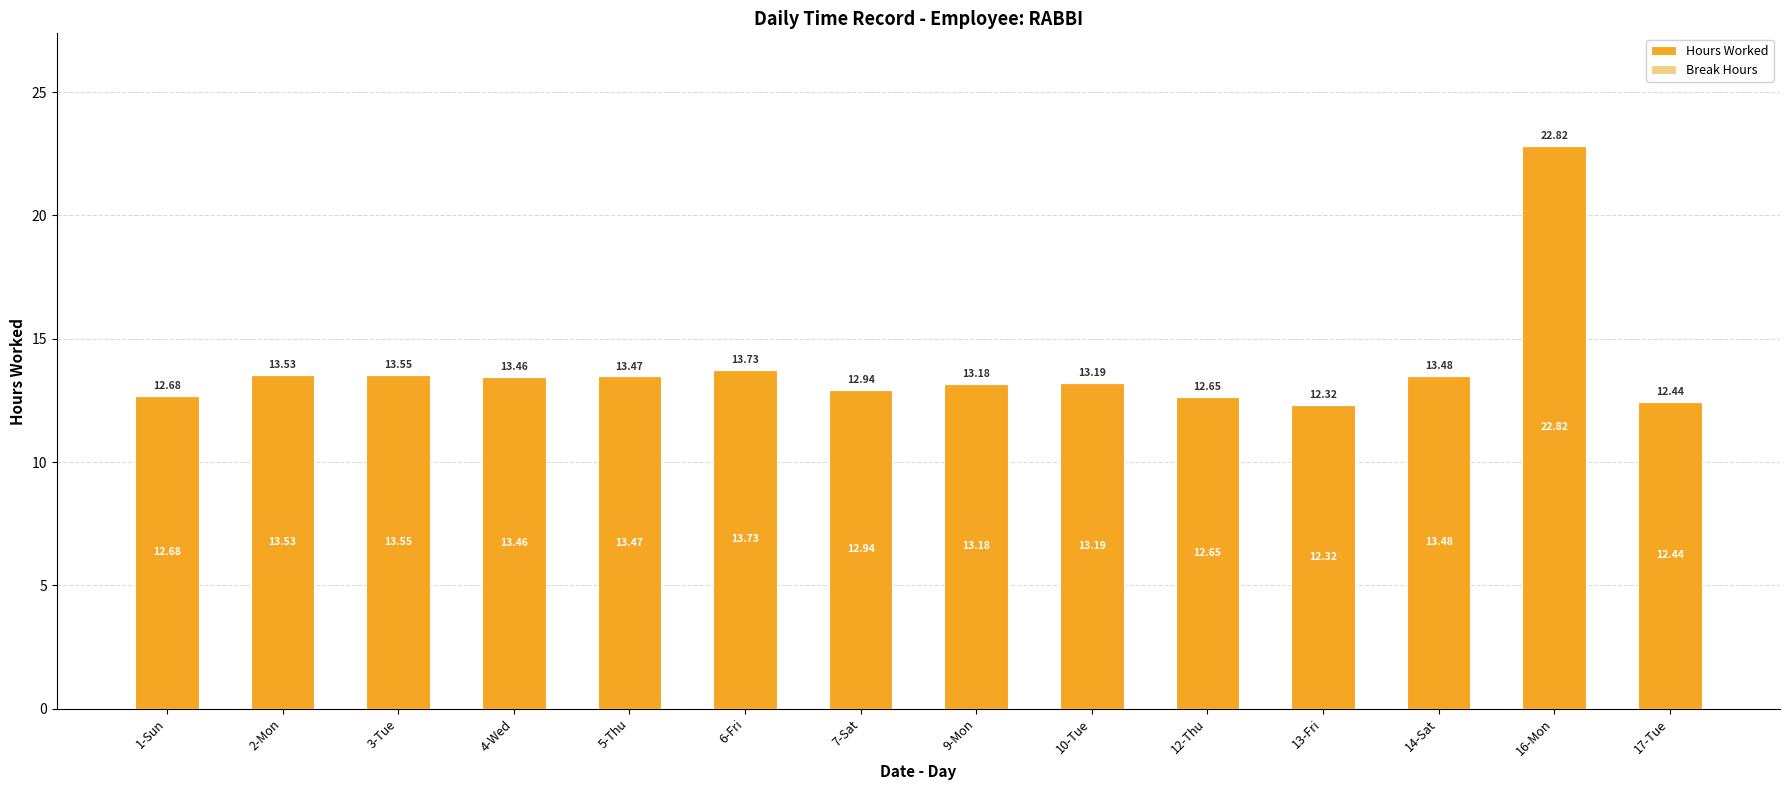

Approximately how many times larger is the value at 14-Sat compared to 4-Wed?

1.0